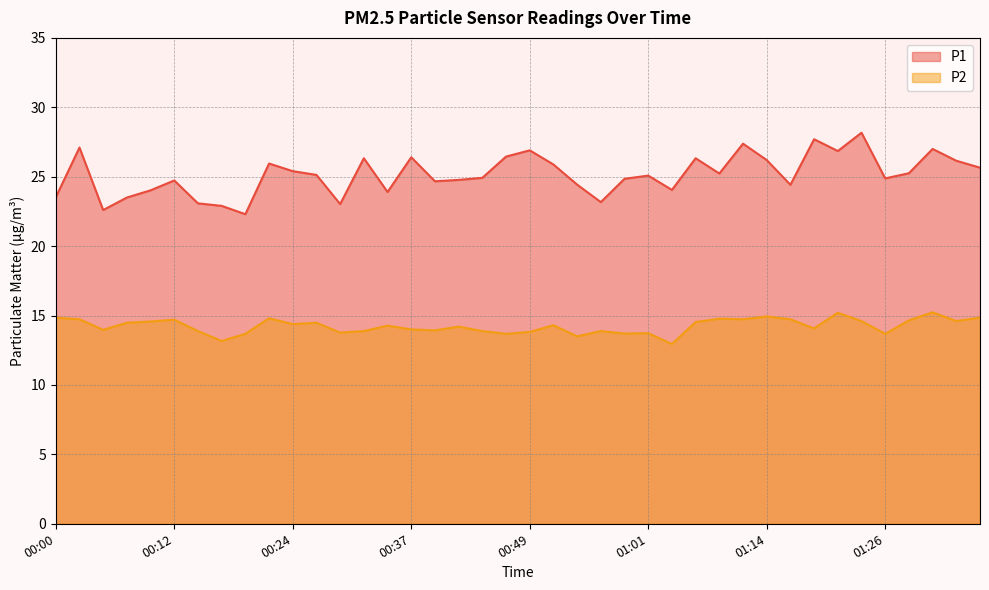

What is the maximum value shown in the chart?

28.2